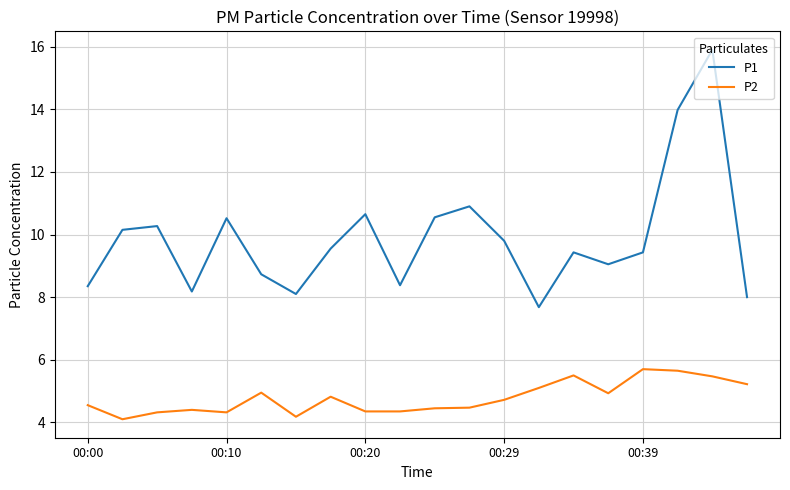

What is the minimum value shown in the chart?

4.1